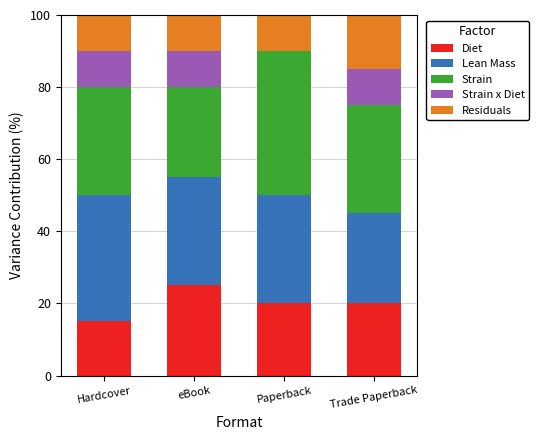

The Diet series shows 21 at Hardcover. True or false?

False